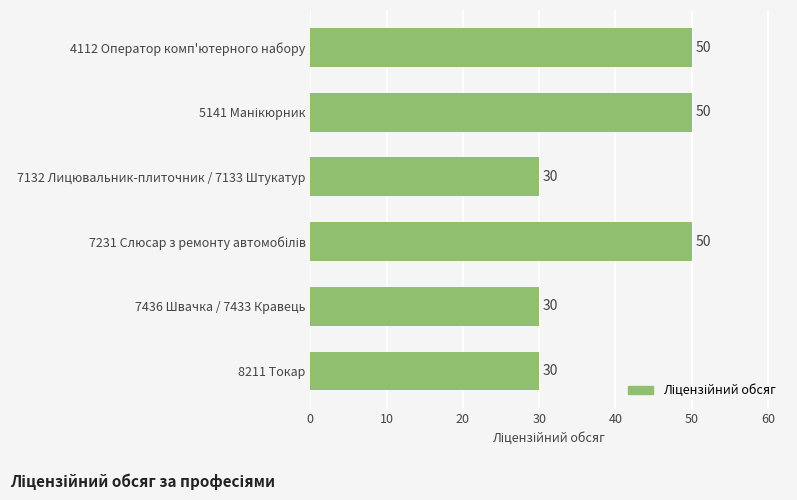

How many bars are there in total?

6